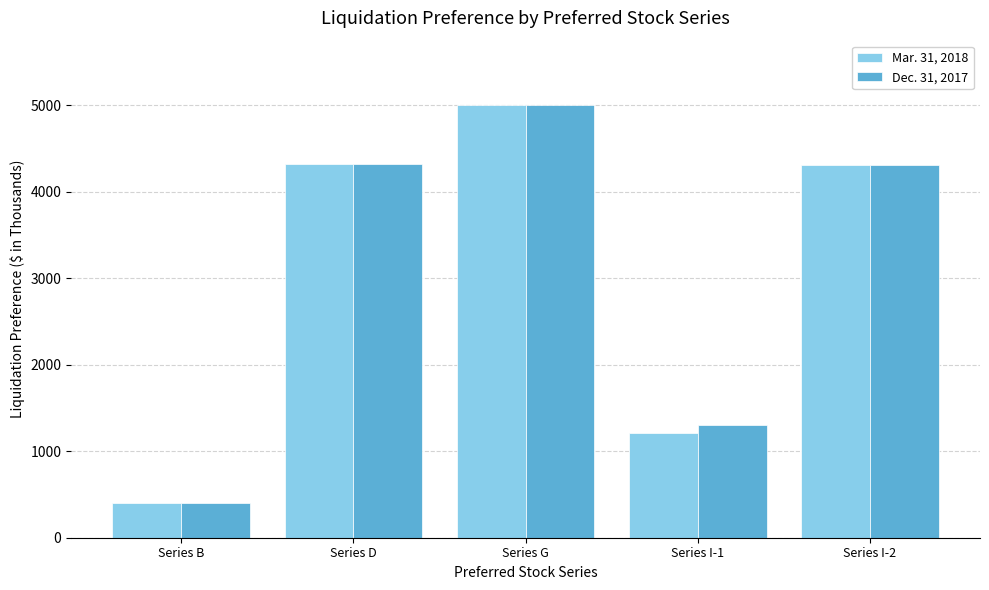

What is the value of the Dec. 31, 2017 bar at the 4th from the left?

1304